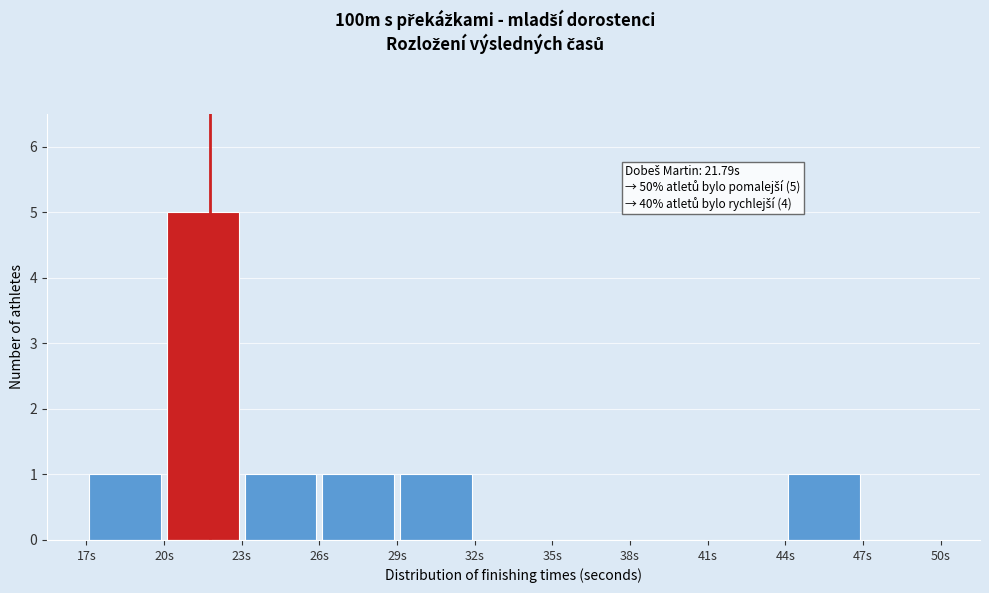

Over which range of the x-axis is the bar tallest?

20 to 23